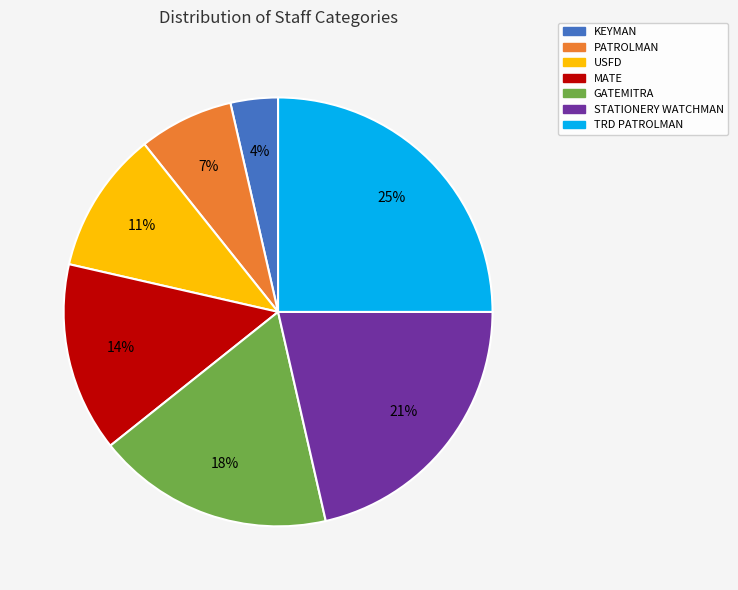

To the nearest percent, what is the difference between the STATIONERY WATCHMAN and TRD PATROLMAN slice percentages?

4%